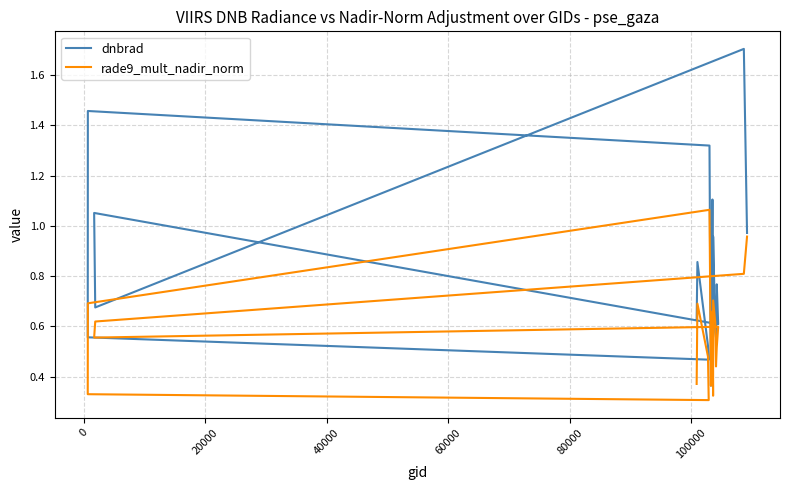

At how many categories does at least one series exceed 1?

5